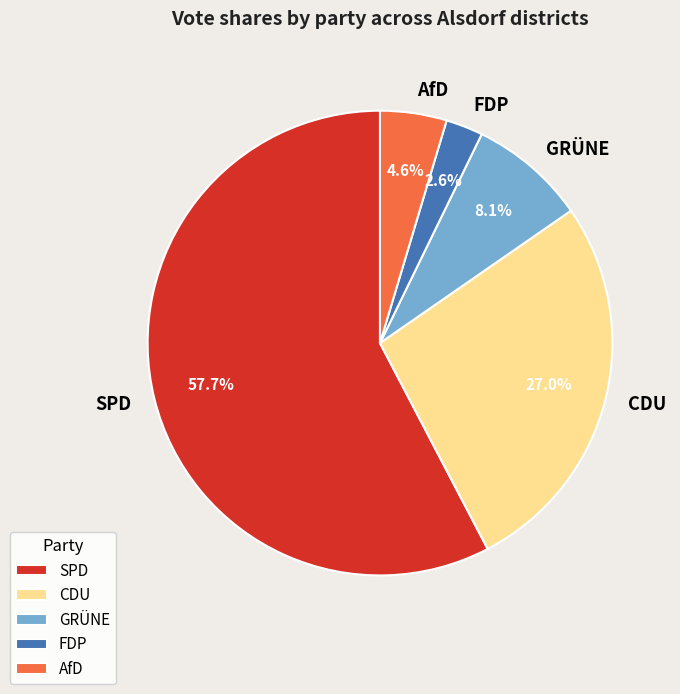

To the nearest percent, what is the difference between the largest and smallest slice percentages?

55%